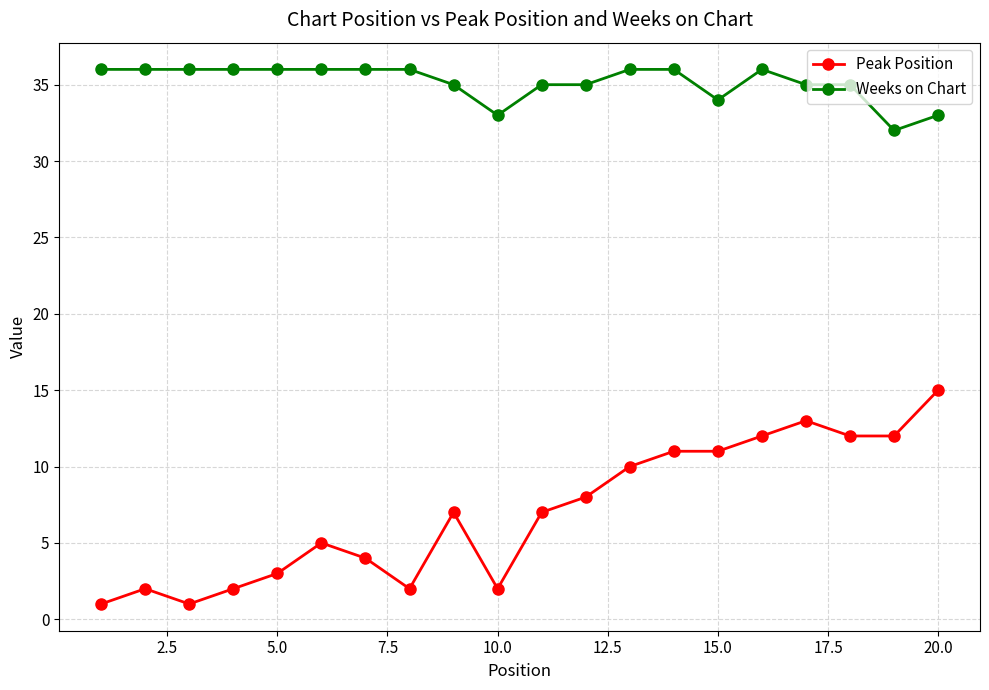

True or false: Peak Position and Weeks on Chart intersect in this chart.

False